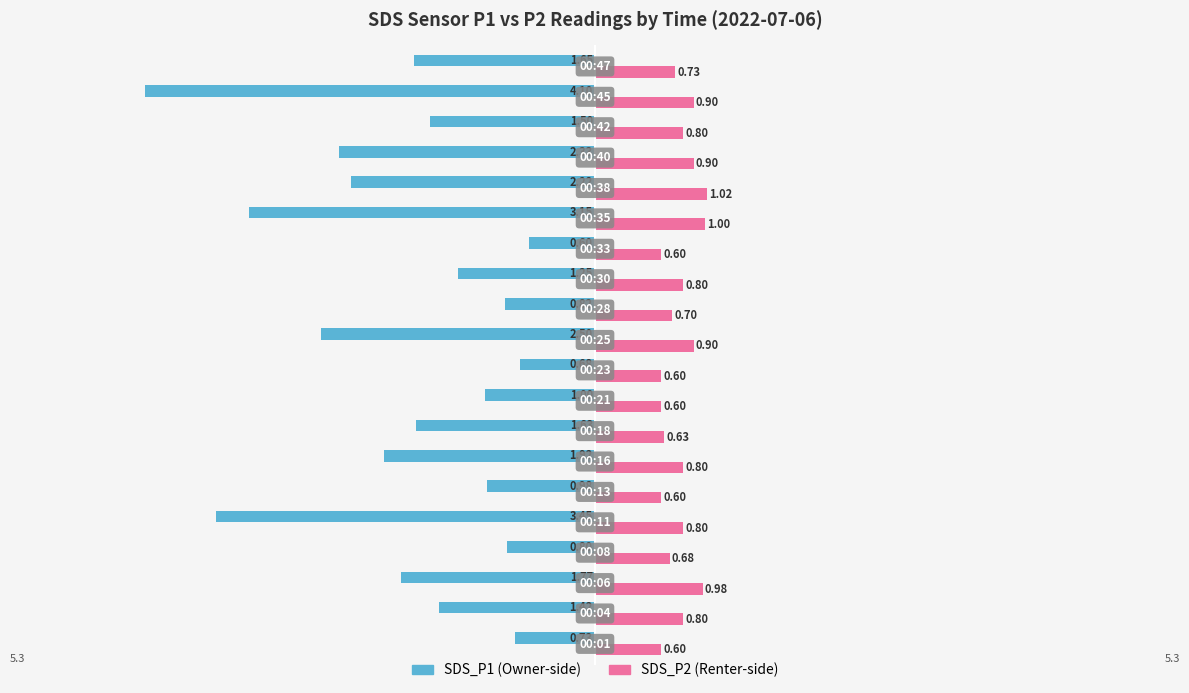

How many series are shown in this chart?

2